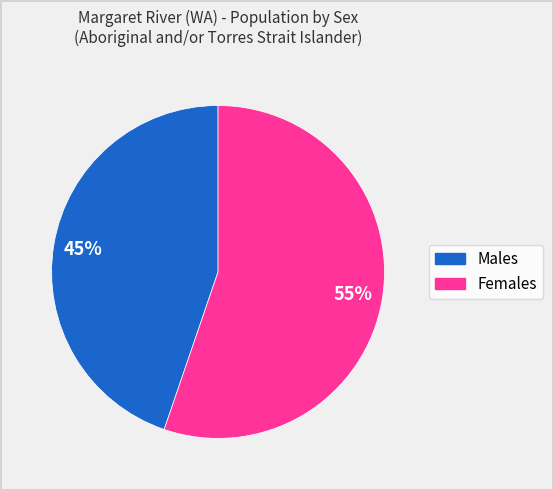

How many slices are in this pie chart?

2